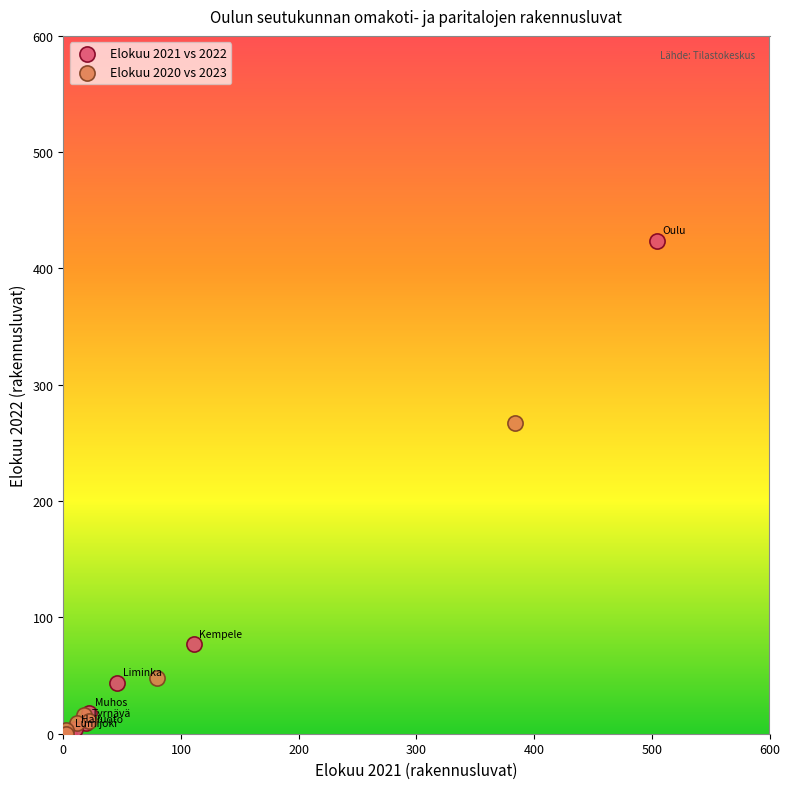

What are all the series names shown in the legend?

Elokuu 2021 vs 2022, Elokuu 2020 vs 2023